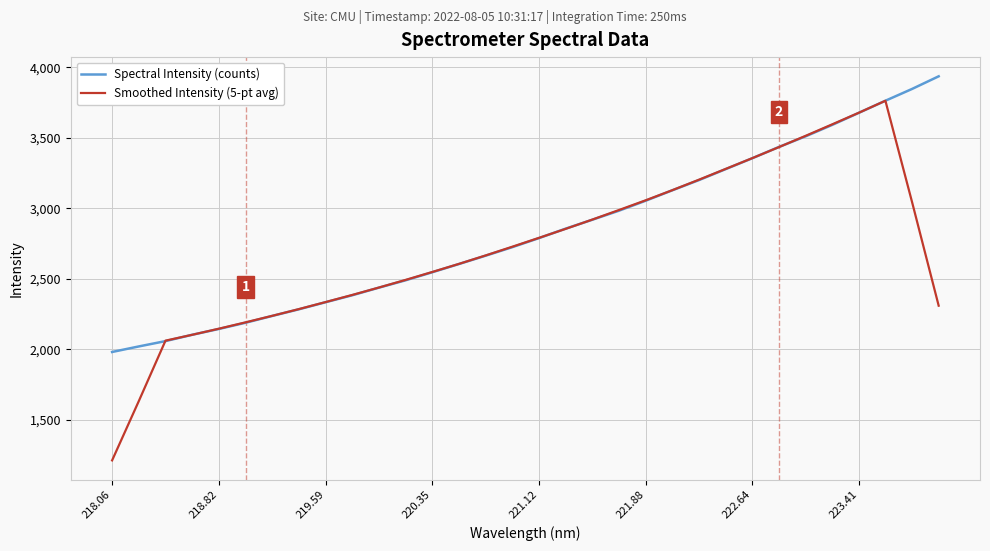

Rank the series by their maximum value, from highest to lowest.

Spectral Intensity (counts), Smoothed Intensity (5-pt avg)